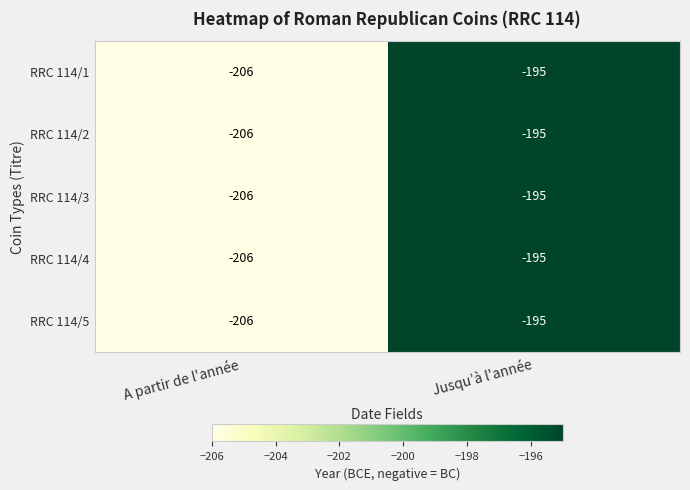

List the labels in order of RRC 114/2 value, smallest first.

A partir de l'année, Jusqu’à l'année